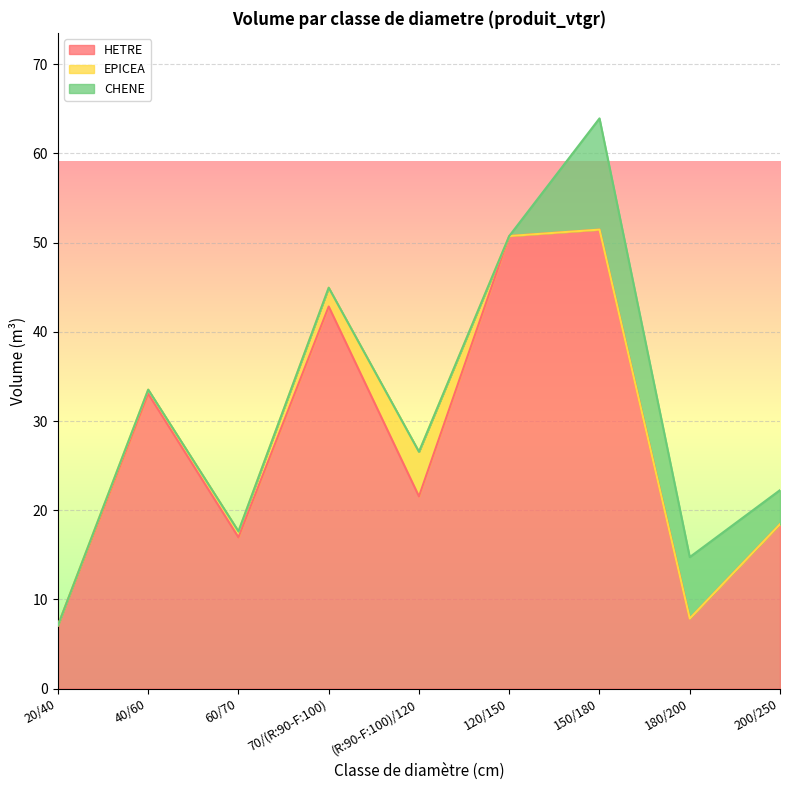

How many interior local peaks does the CHENE series have?

1